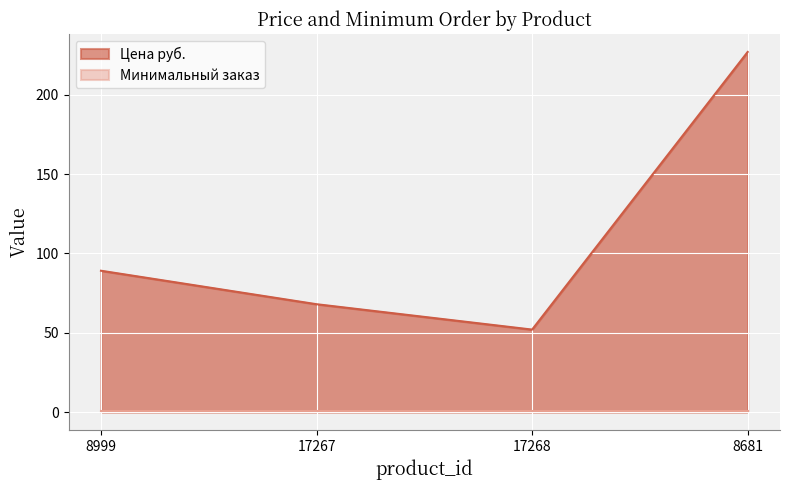

Where is the first local minimum?

17268